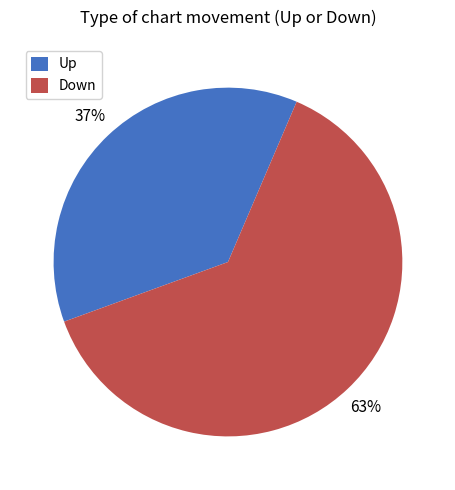

Is there any slice that represents more than half of the pie?

Yes